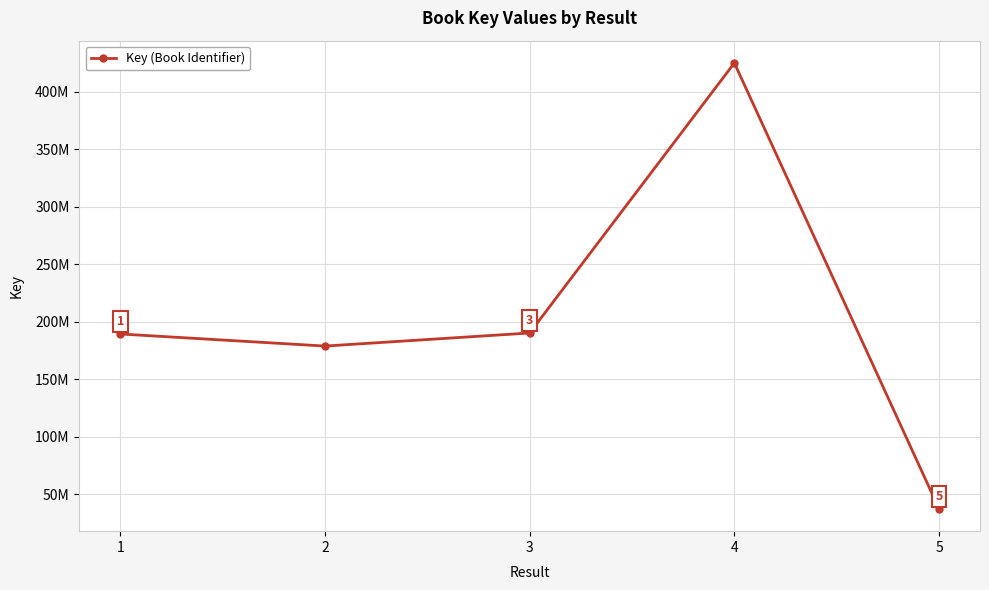

Where does the data first go above 189297985?

3